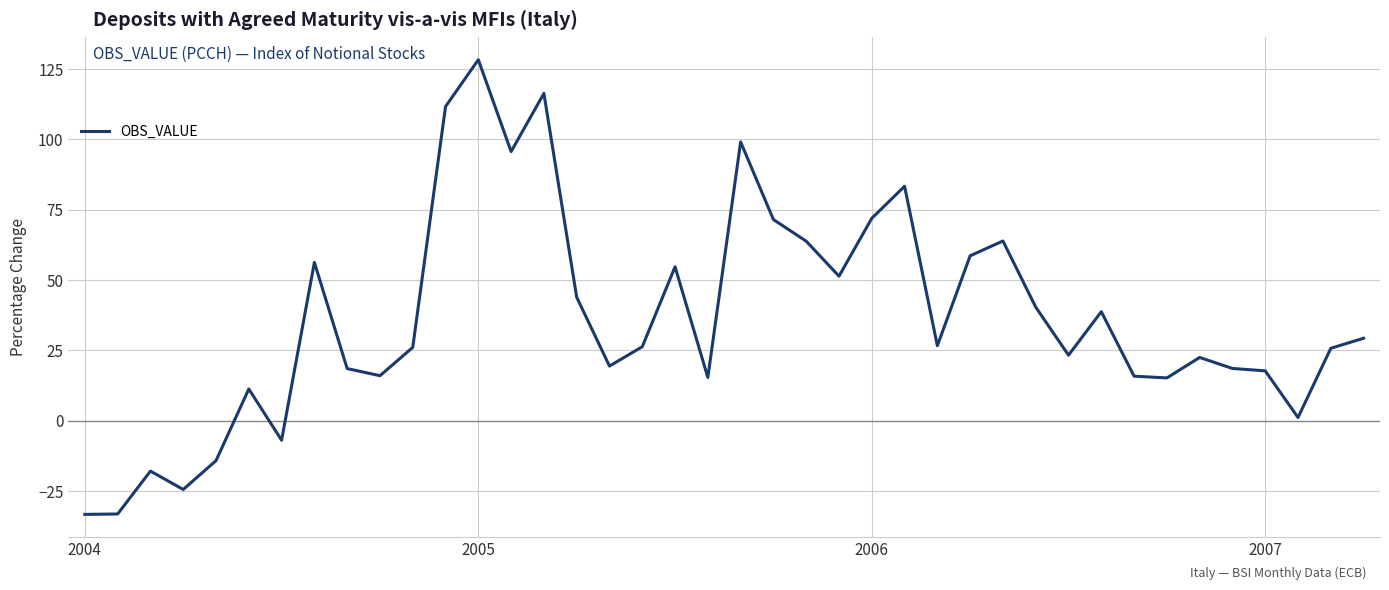

What is the smallest value displayed?

-33.3